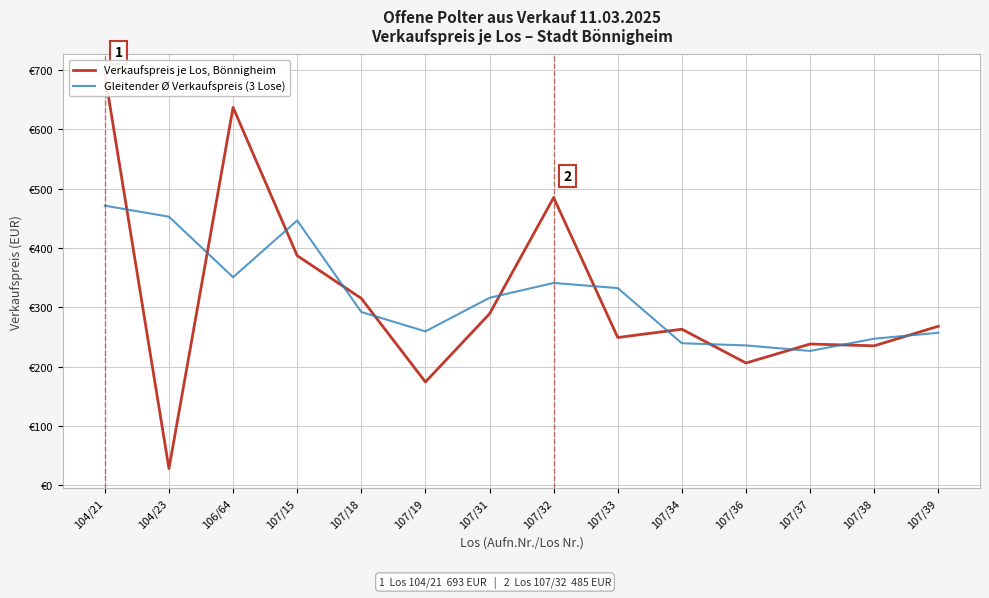

Read the Verkaufspreis je Los, Bönnigheim value at 107/15.

387.0